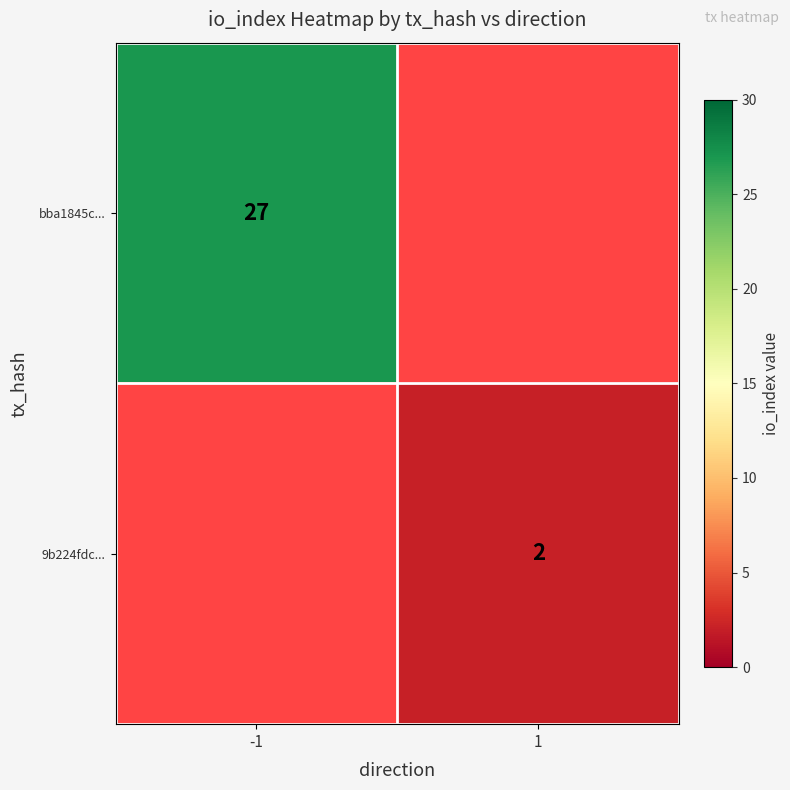

True or false: bba1845c... has a value of 6 at -1.

False